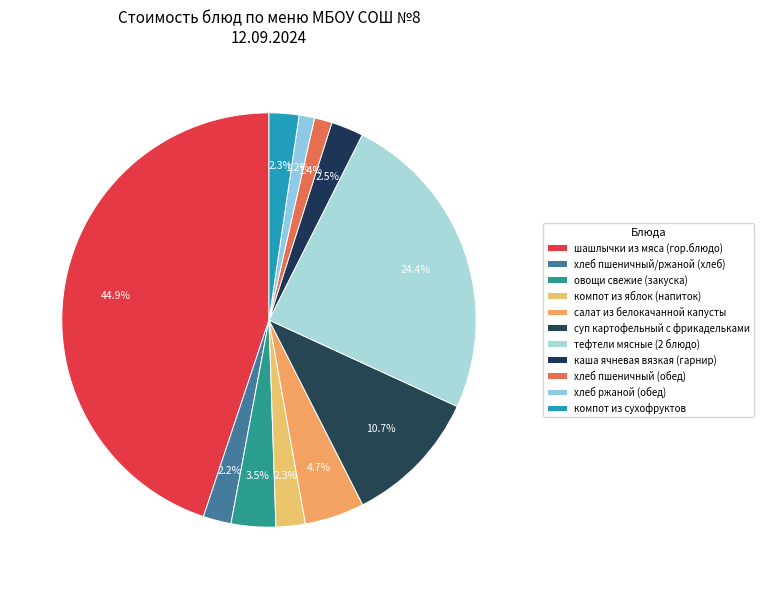

What percentage do каша ячневая вязкая (гарнир) and салат из белокачанной капусты together represent?

7.2%